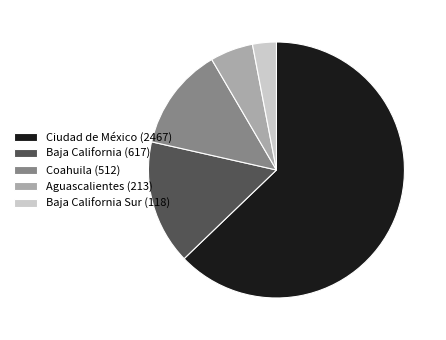

Which category accounts for the majority?

Ciudad de México (2467)